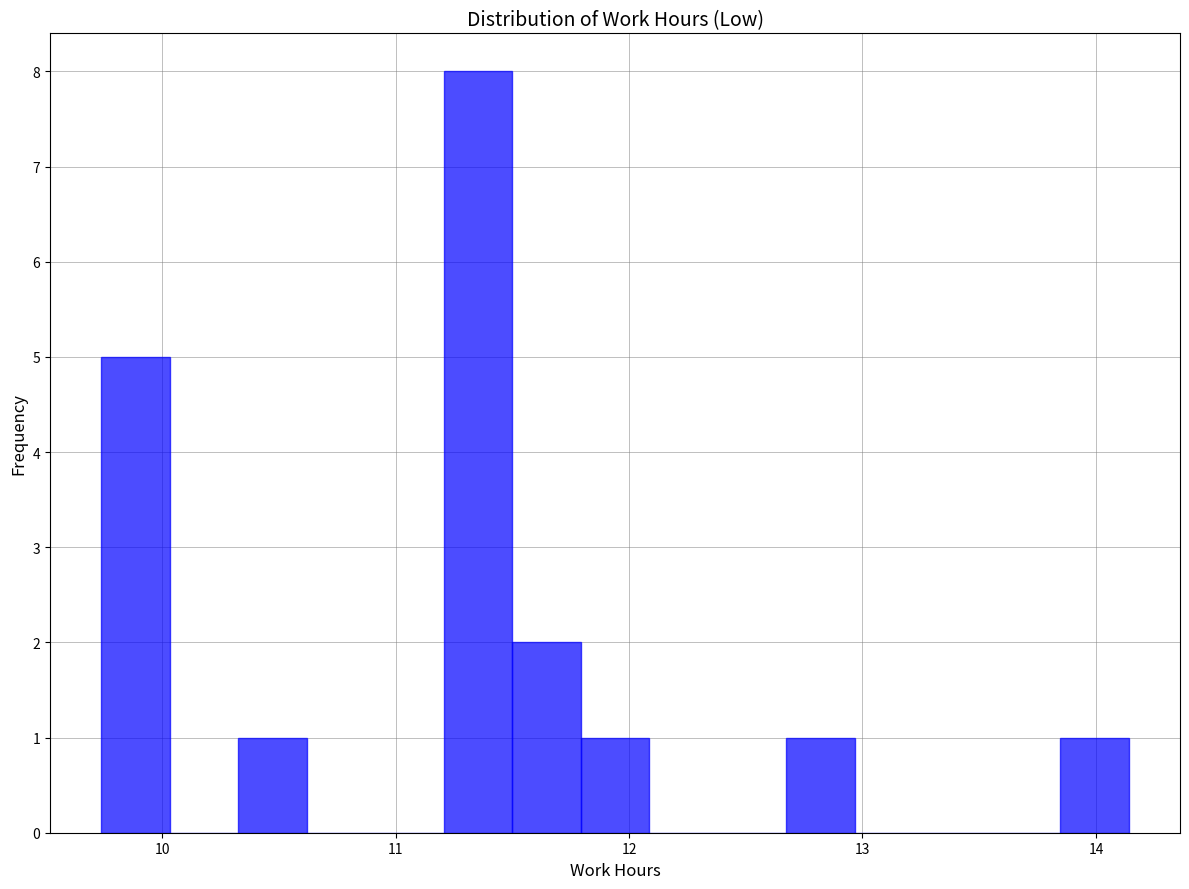

Read against the x-axis, roughly where is the centre of the tallest bar?

11.4